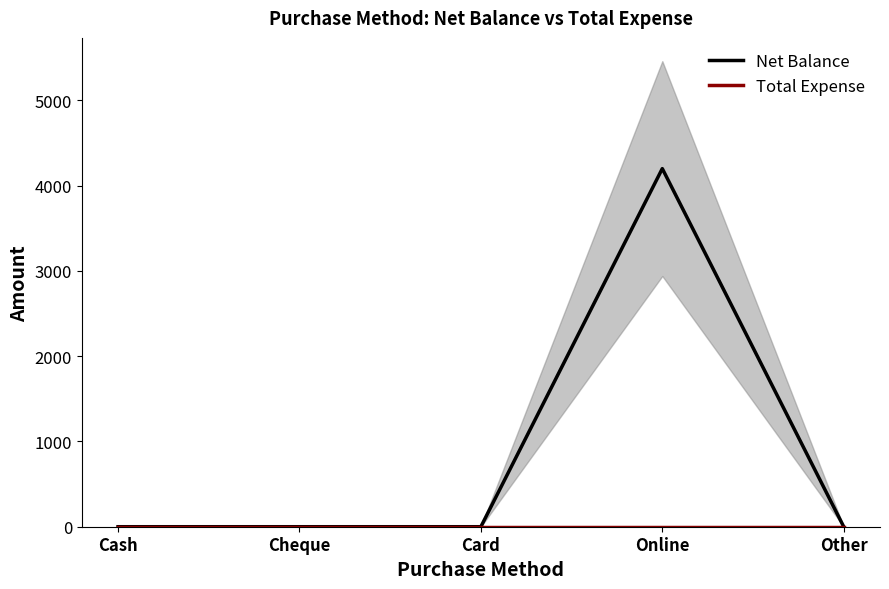

Which series has the widest spread of values?

Net Balance